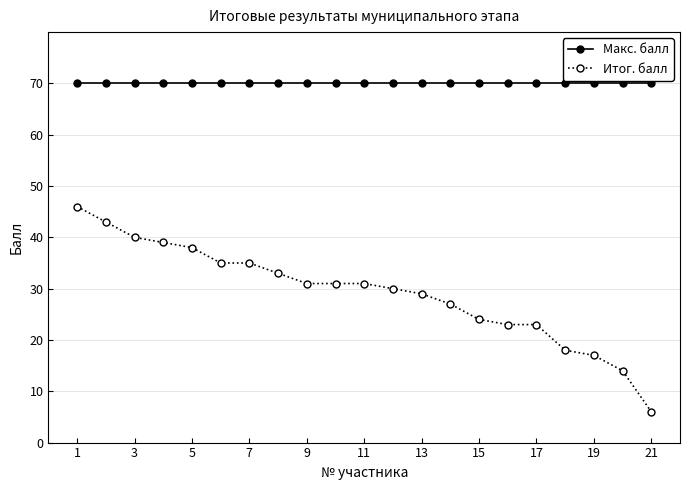

List the series in order of their peak value, lowest first.

Итог. балл, Макс. балл